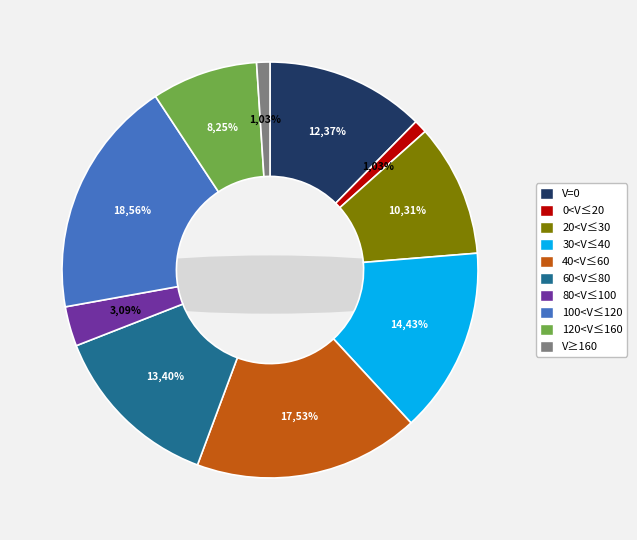

How many segments does this pie chart have?

10